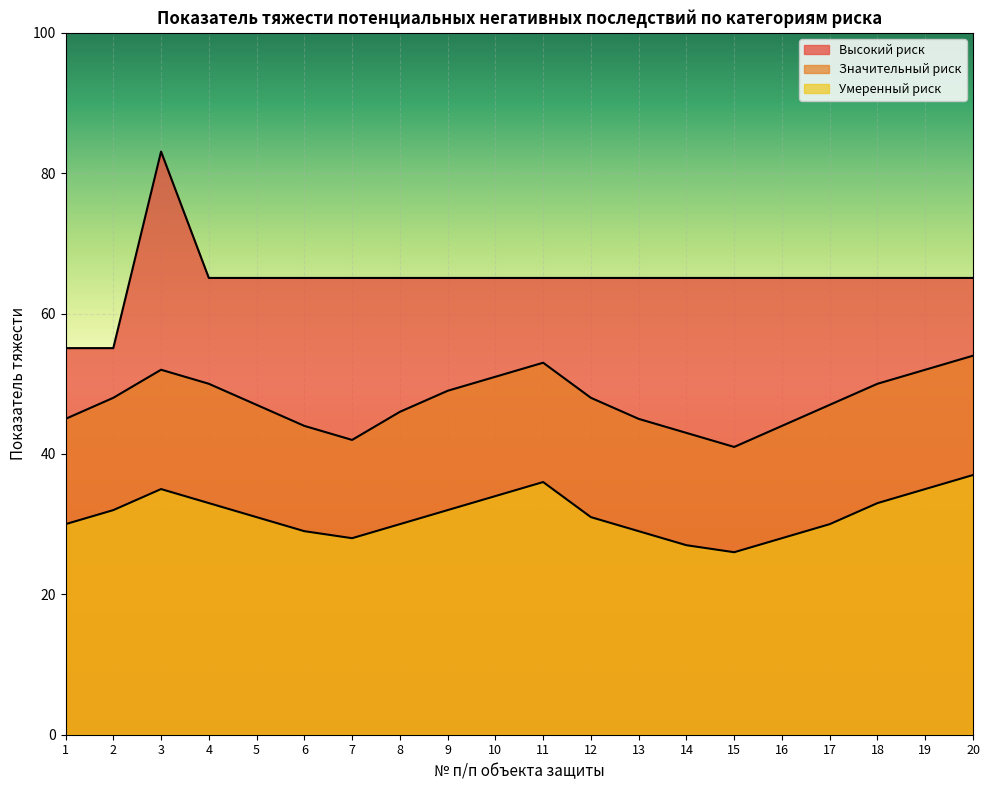

Does the chart display data point markers on the line(s)?

No